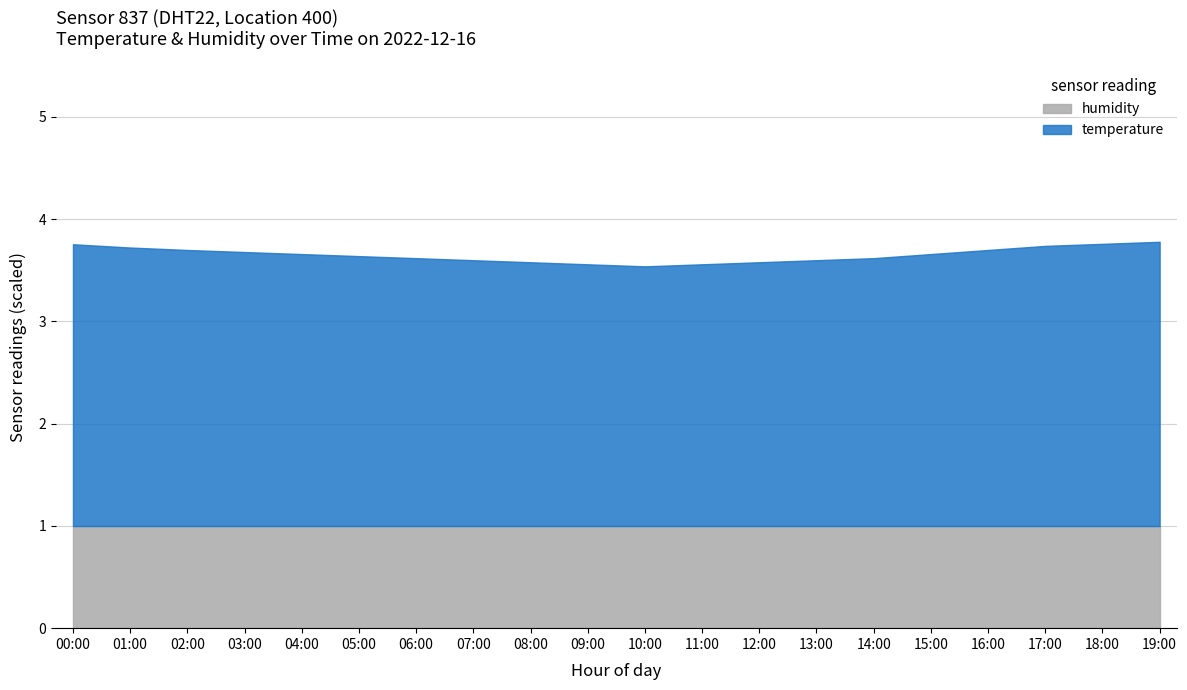

What is the highest value of the humidity series?

1.0